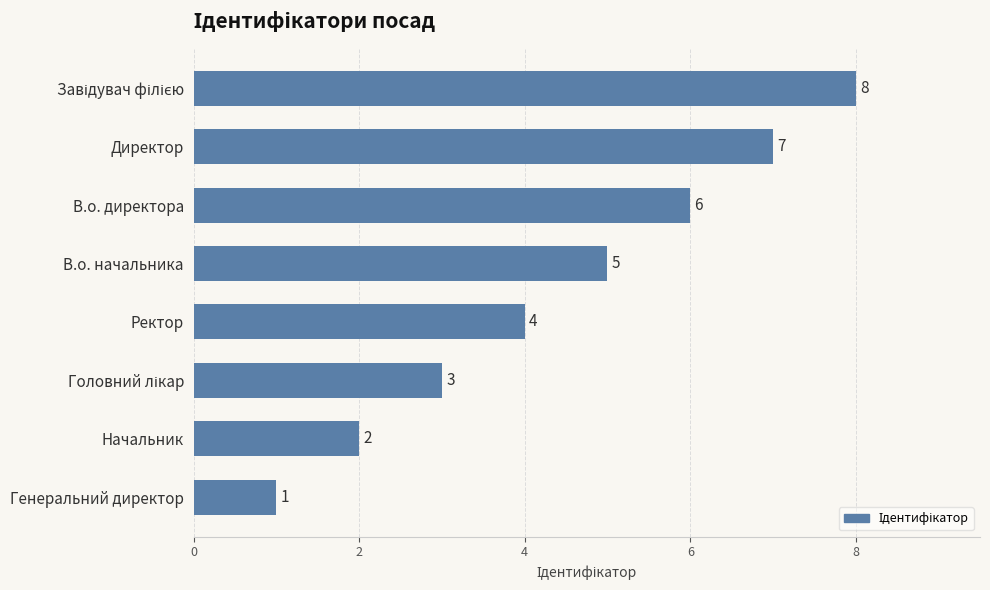

True or false: the data shows 1 at Генеральний директор.

True